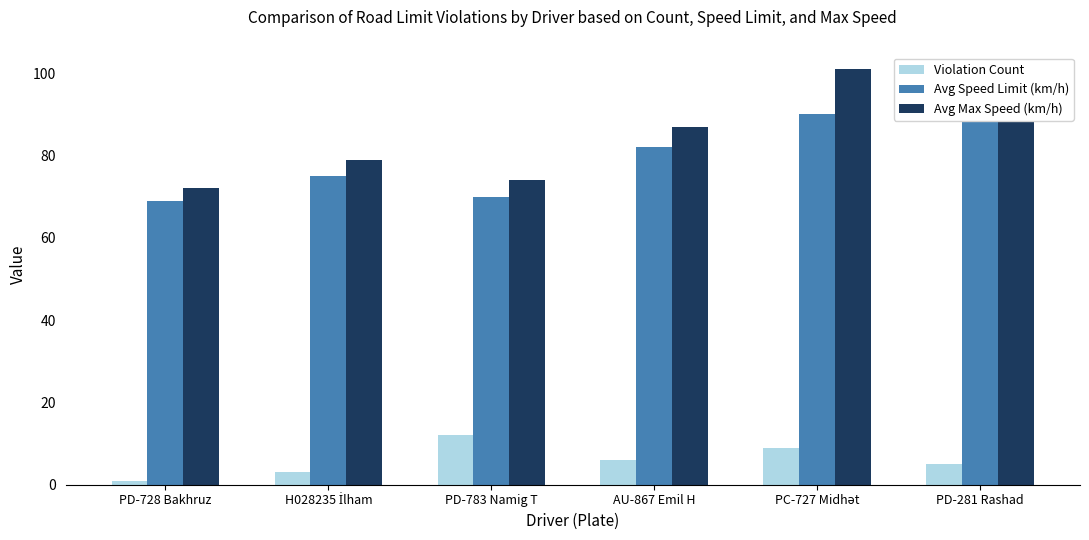

What is the label of the 4th bar from the left?

AU-867 Emil H